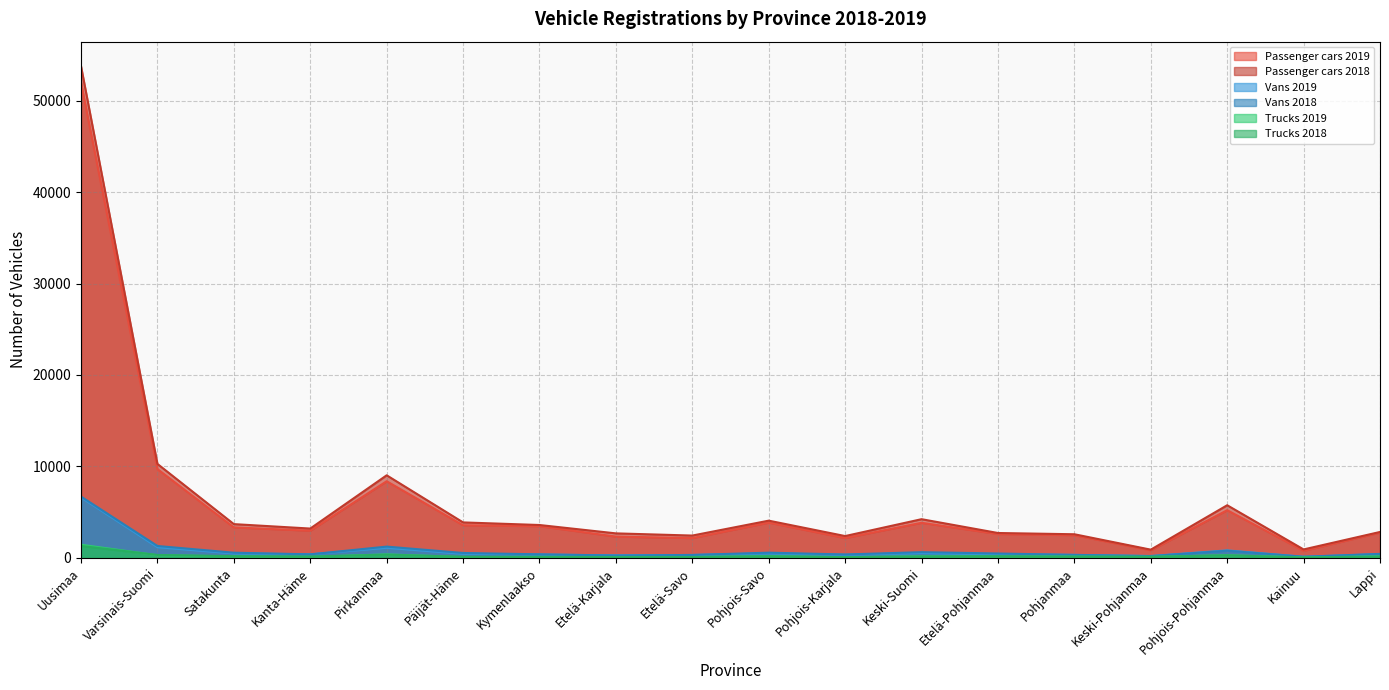

What is the minimum value shown in the chart?

38